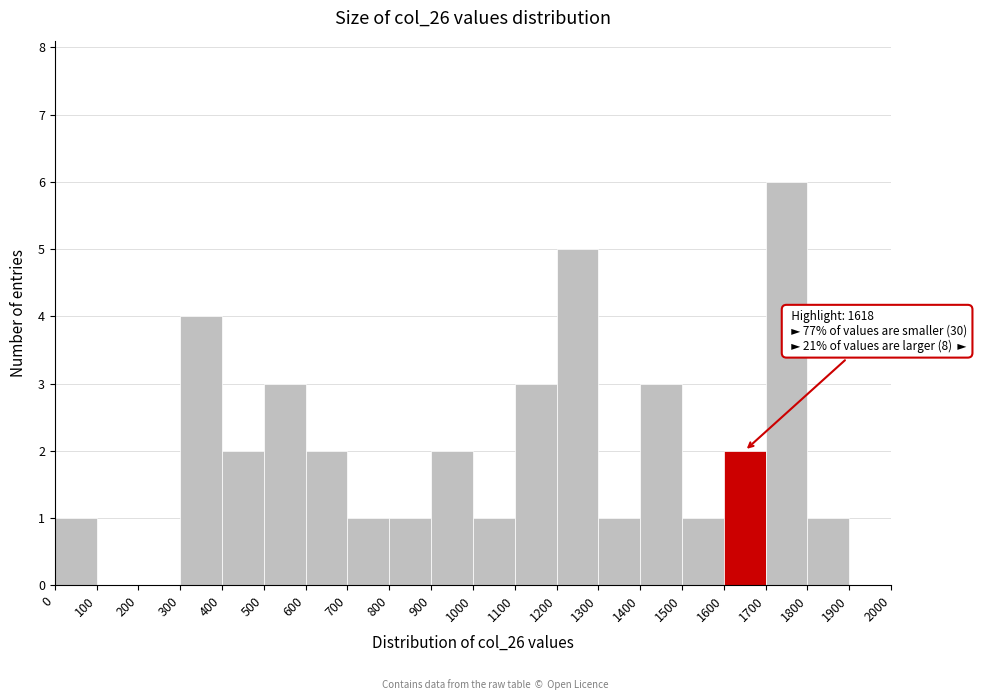

Over which range of the x-axis is the bar tallest?

1700 to 1800